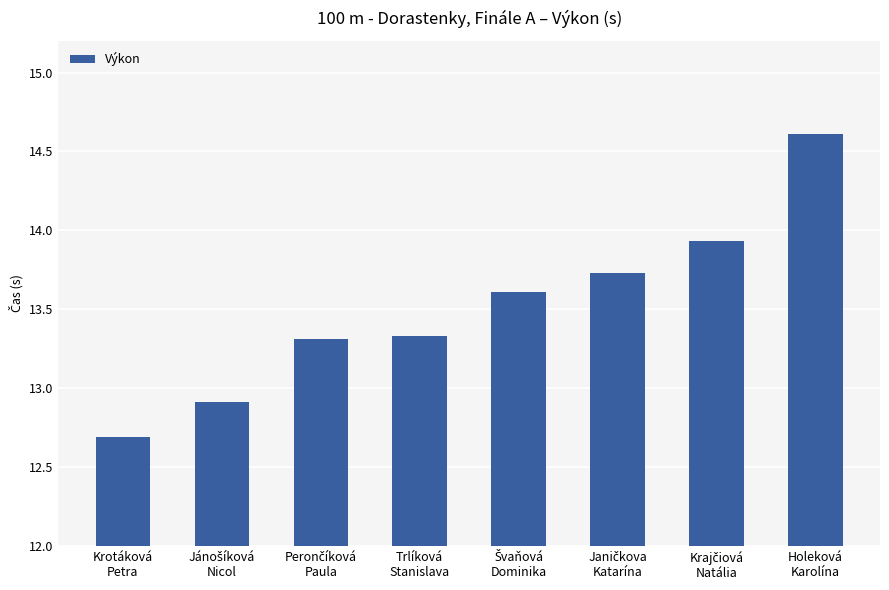

How many data points are less than 13?

2